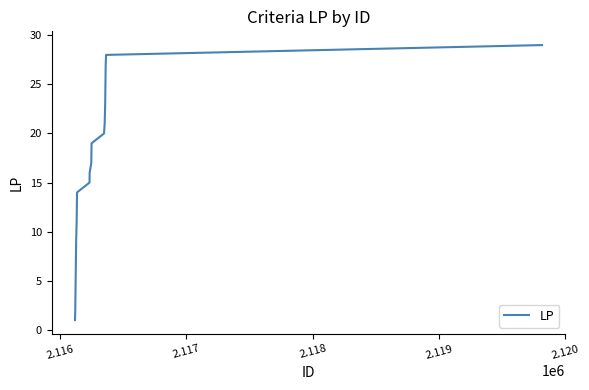

Does the chart display data point markers on the line(s)?

No